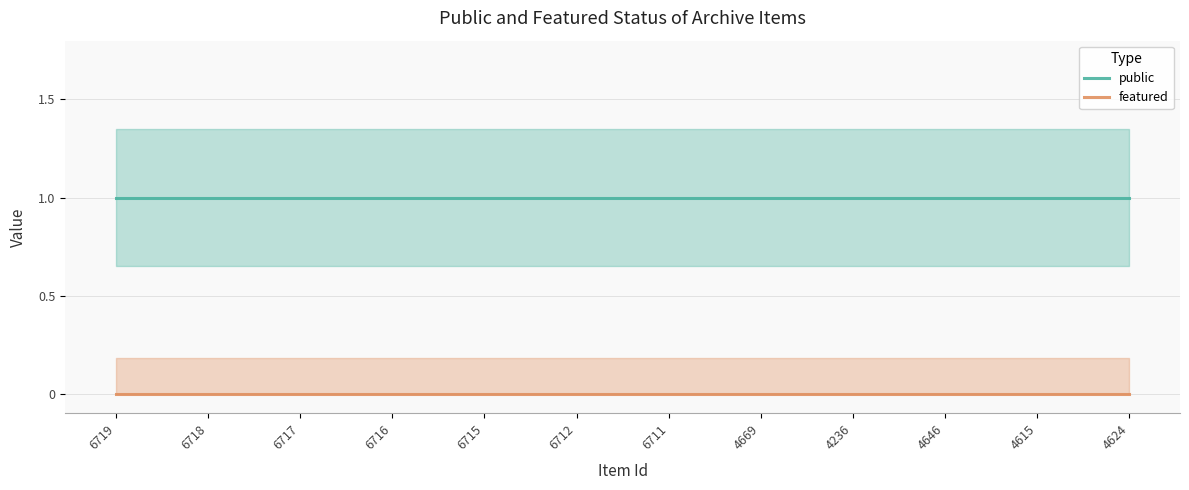

What is the value of the public point at the 8th from the left?

1